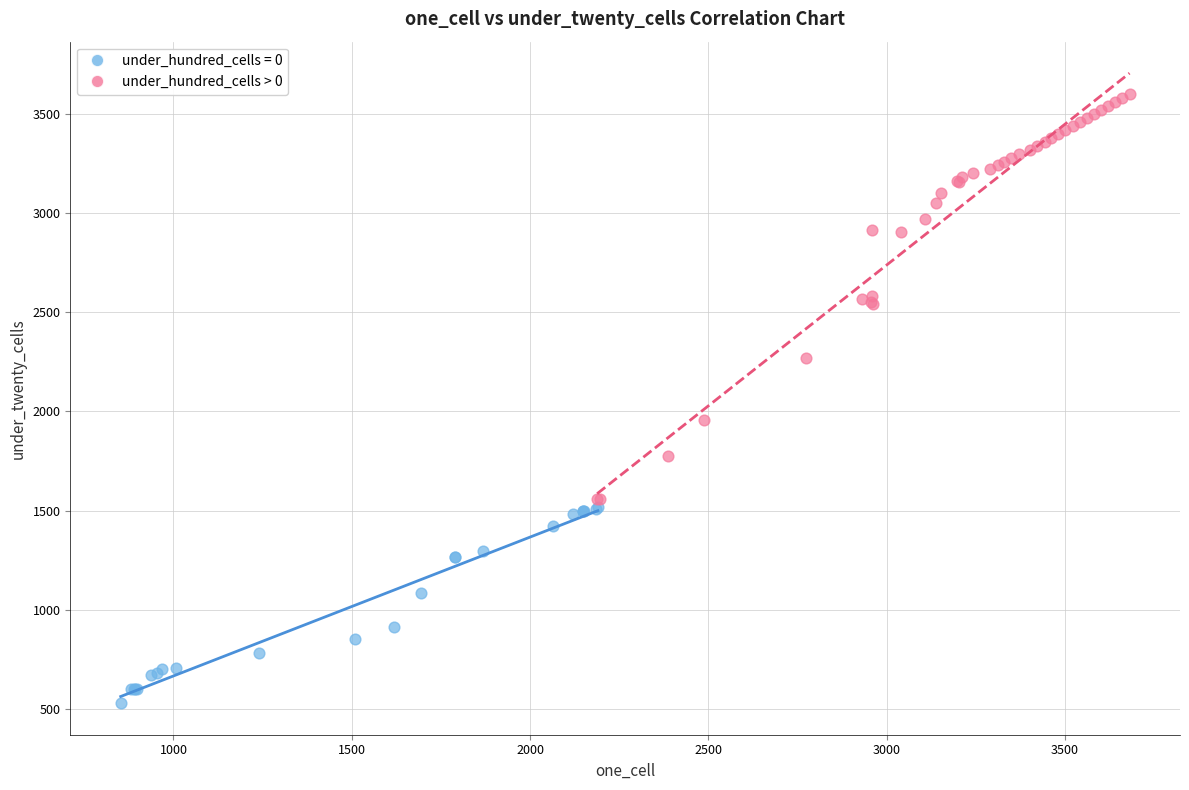

Which series contains the highest Y value?

under_hundred_cells > 0